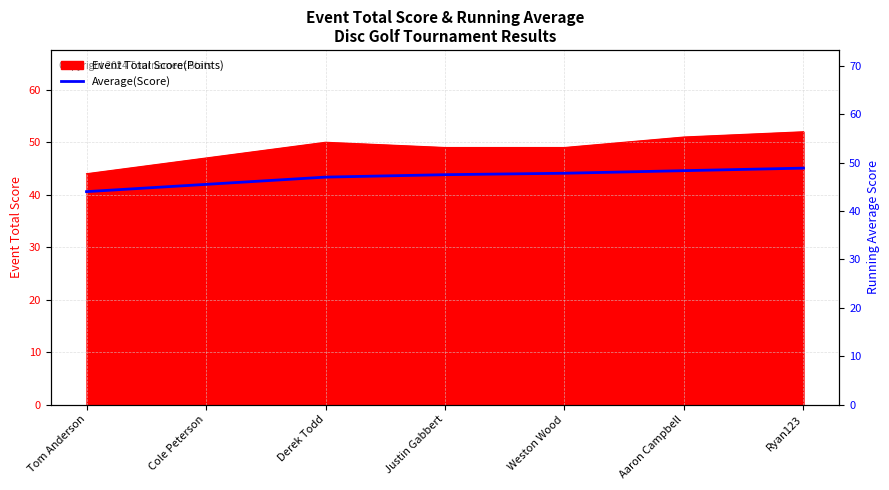

Reading left to right, list all the values displayed in this chart.

44.0	45.5	47.0	47.5	47.8	48.3	48.9